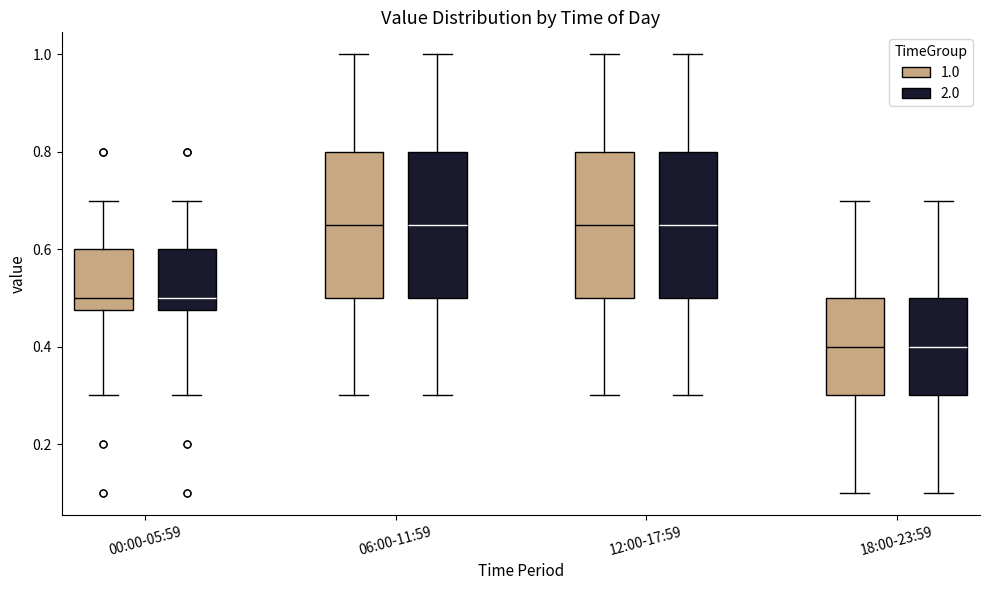

Where does the lower whisker of the box for 06:00-11:59 (1.0) end on the y-axis? The values are not printed on the chart, so give them approximately, as read against the axis.

0.30